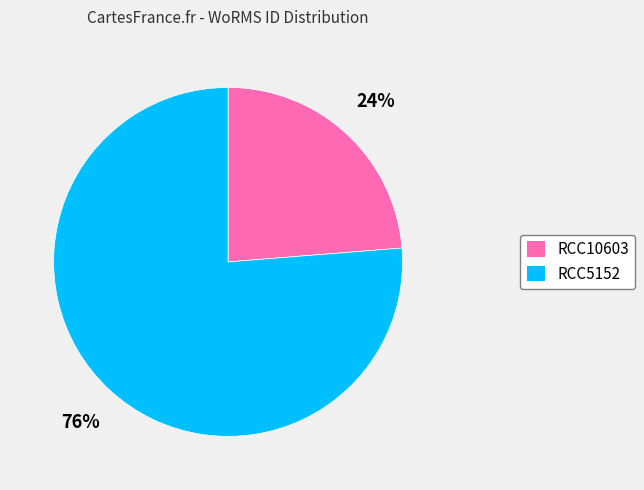

Is it true that RCC10603 is 37% of the pie?

False